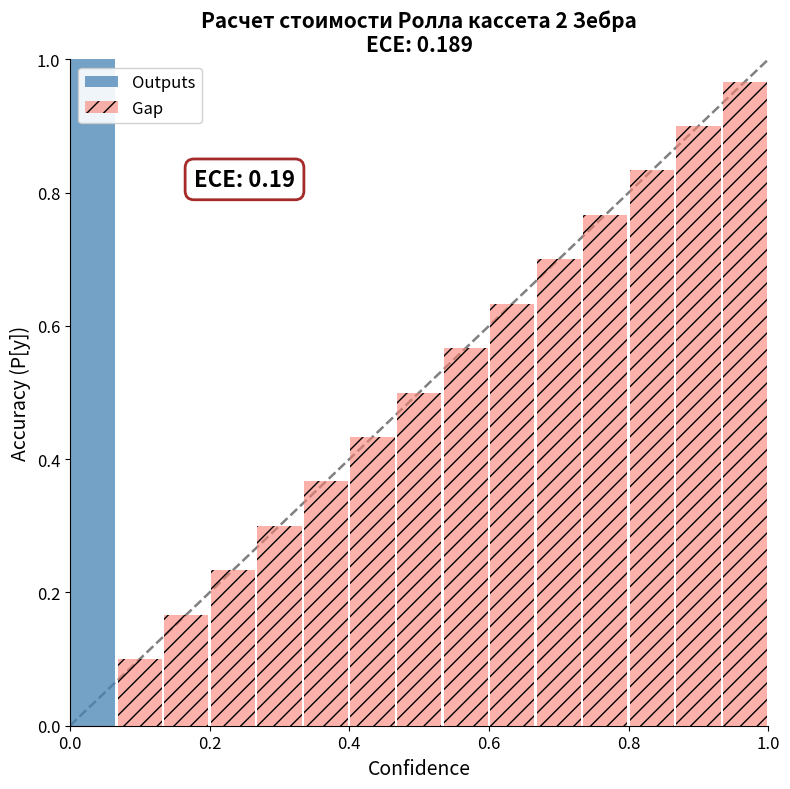

What is the average value of the Outputs series?

0.1